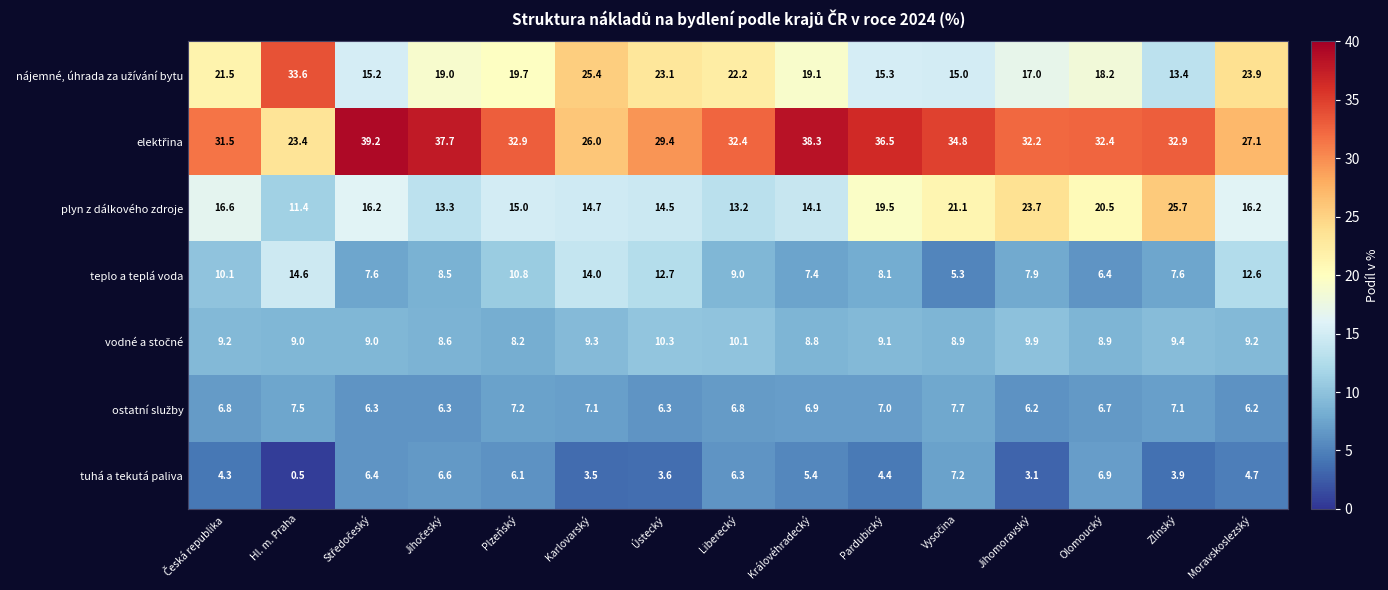

At how many categories does at least one series exceed 19?

15